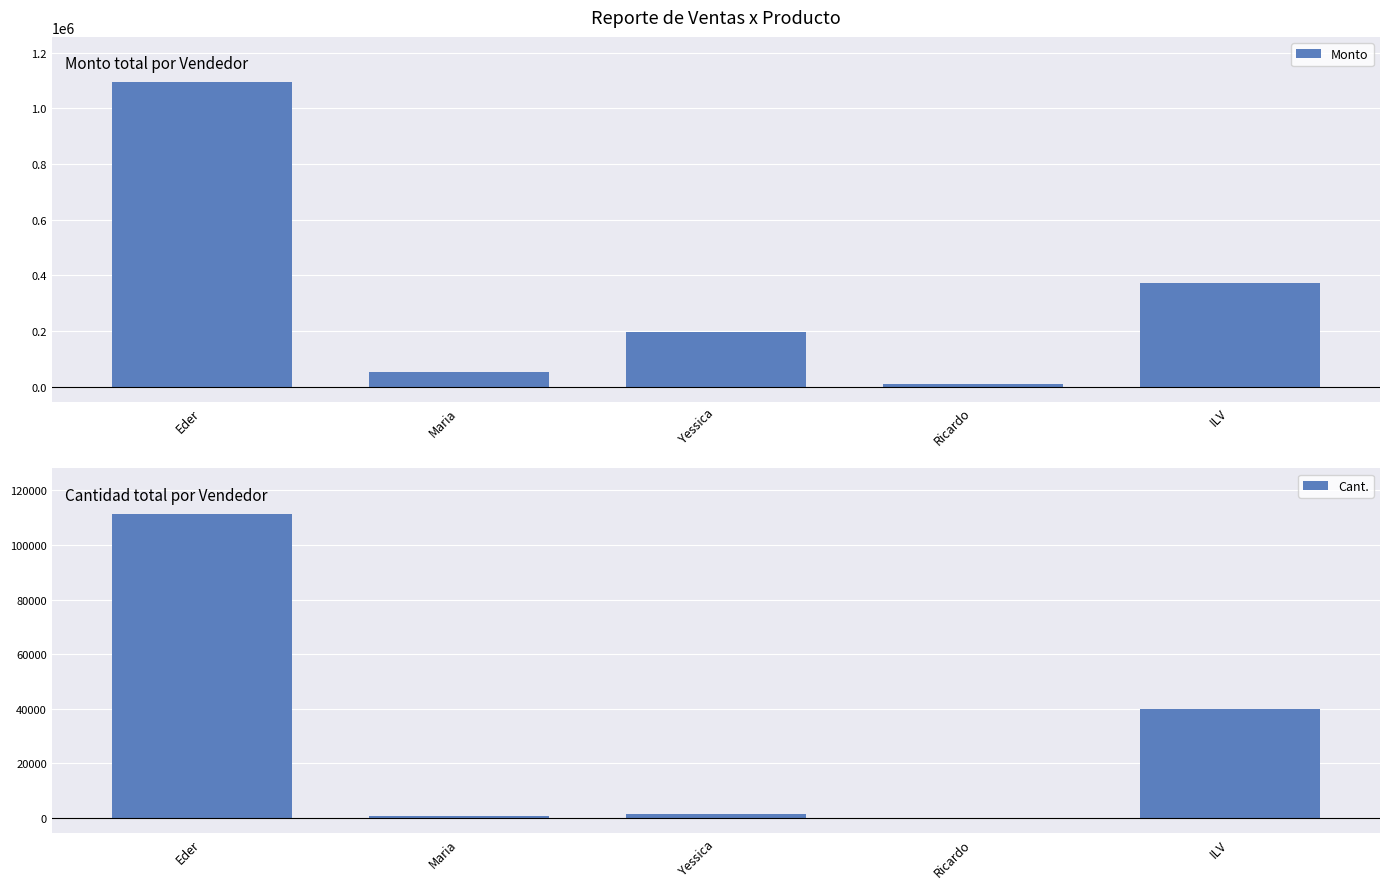

Is it true that Cant. equals 11505 at ILV?

False